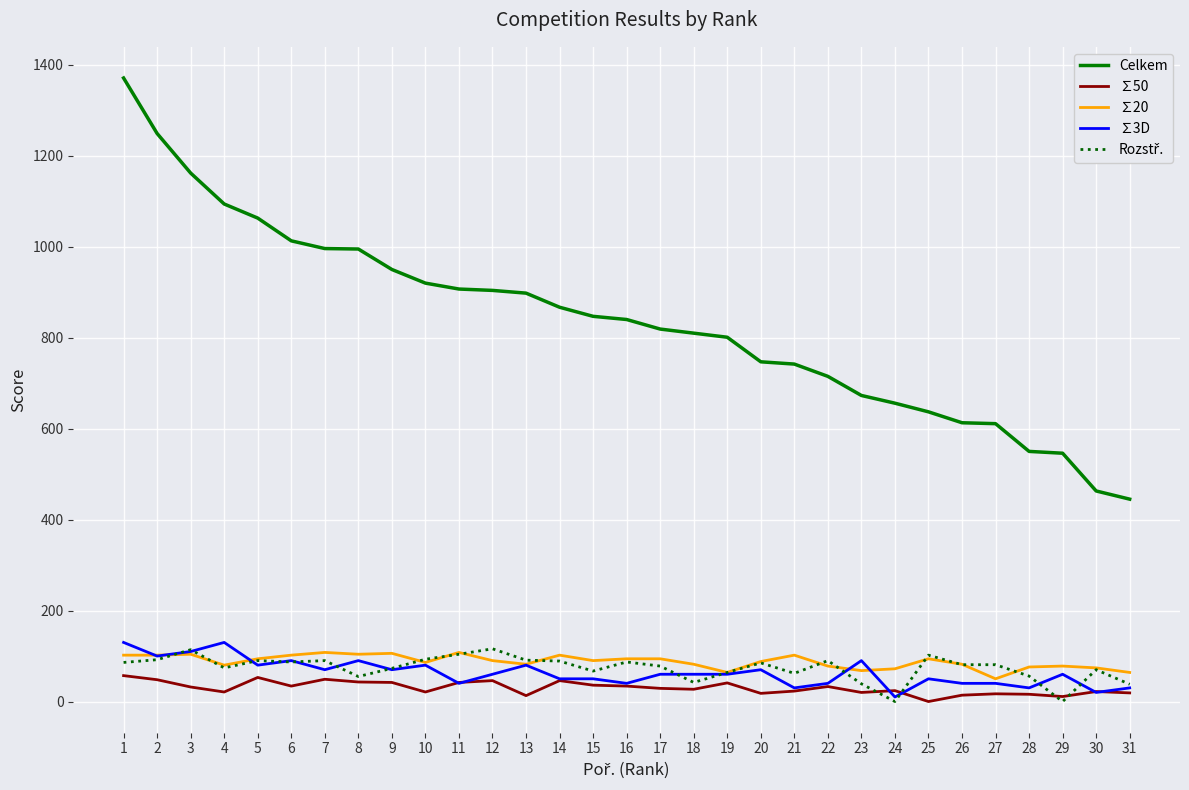

What is the average value of the Celkem series?

836